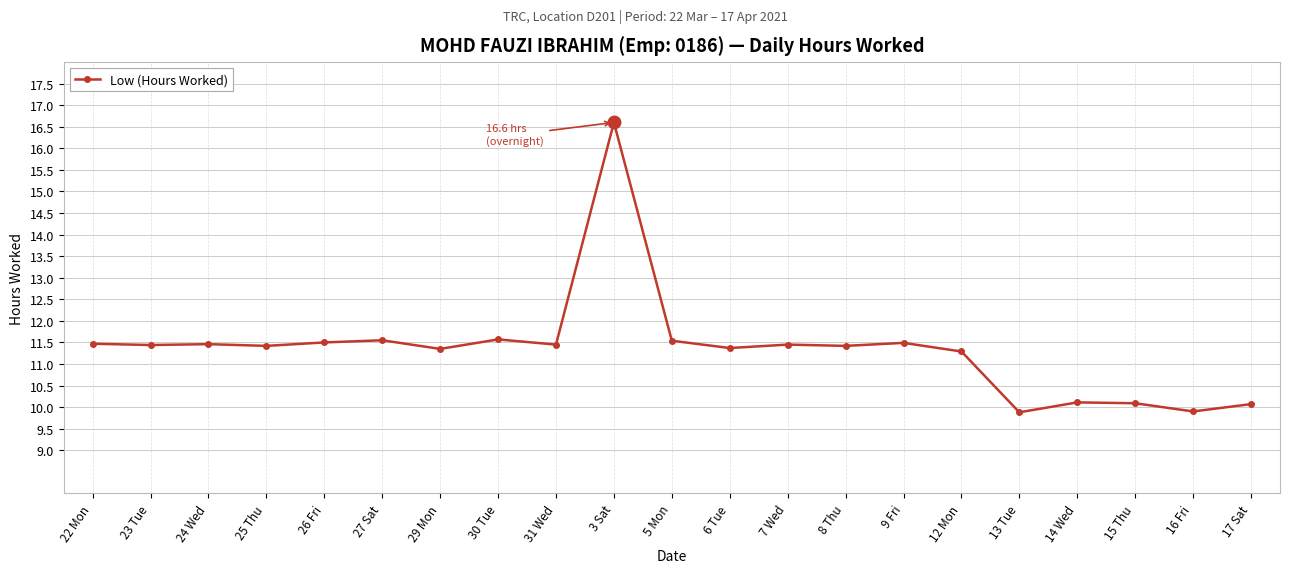

What is the sum of the values at 15 Thu and 17 Sat?

20.2